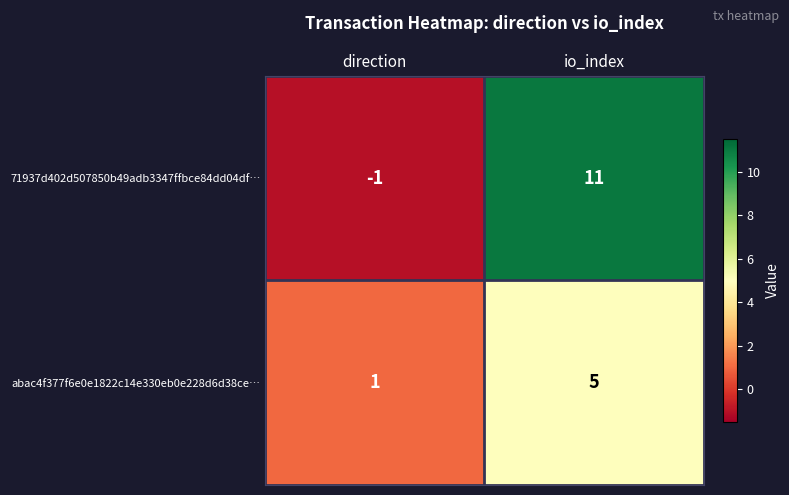

Which series has the largest total across all categories?

71937d402d507850b49adb3347ffbce84dd04df…